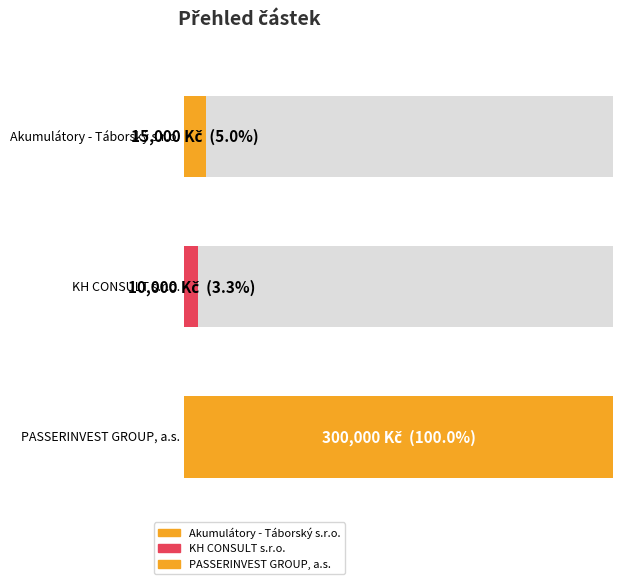

What is the label of the 3rd bar from the left?

PASSERINVEST GROUP, a.s.